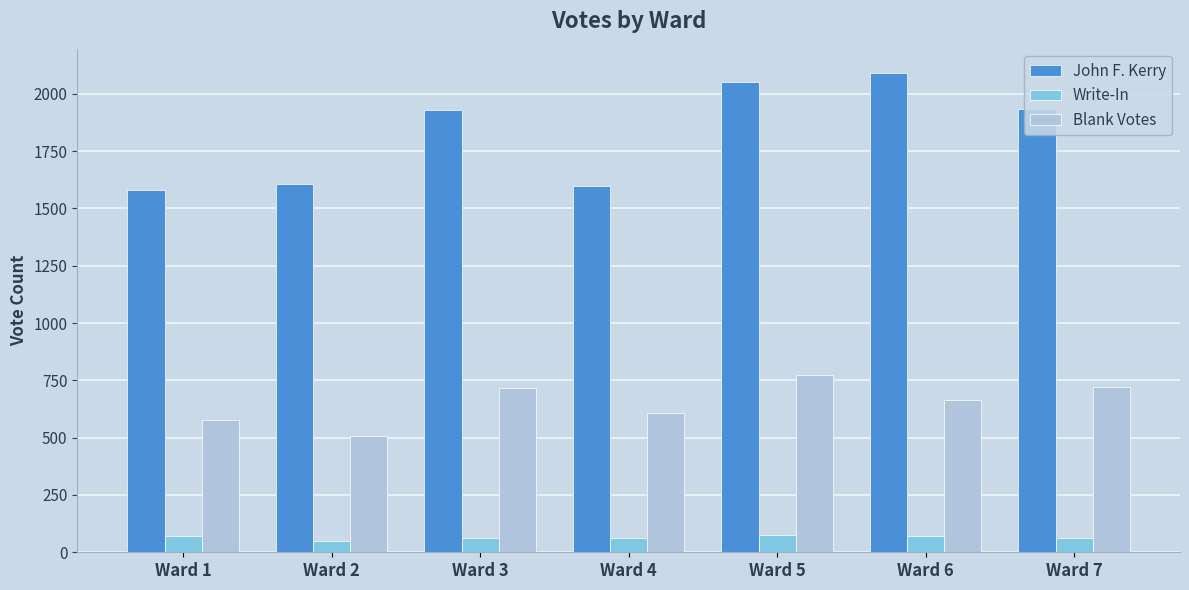

List the series in order of their peak value, lowest first.

Write-In, Blank Votes, John F. Kerry